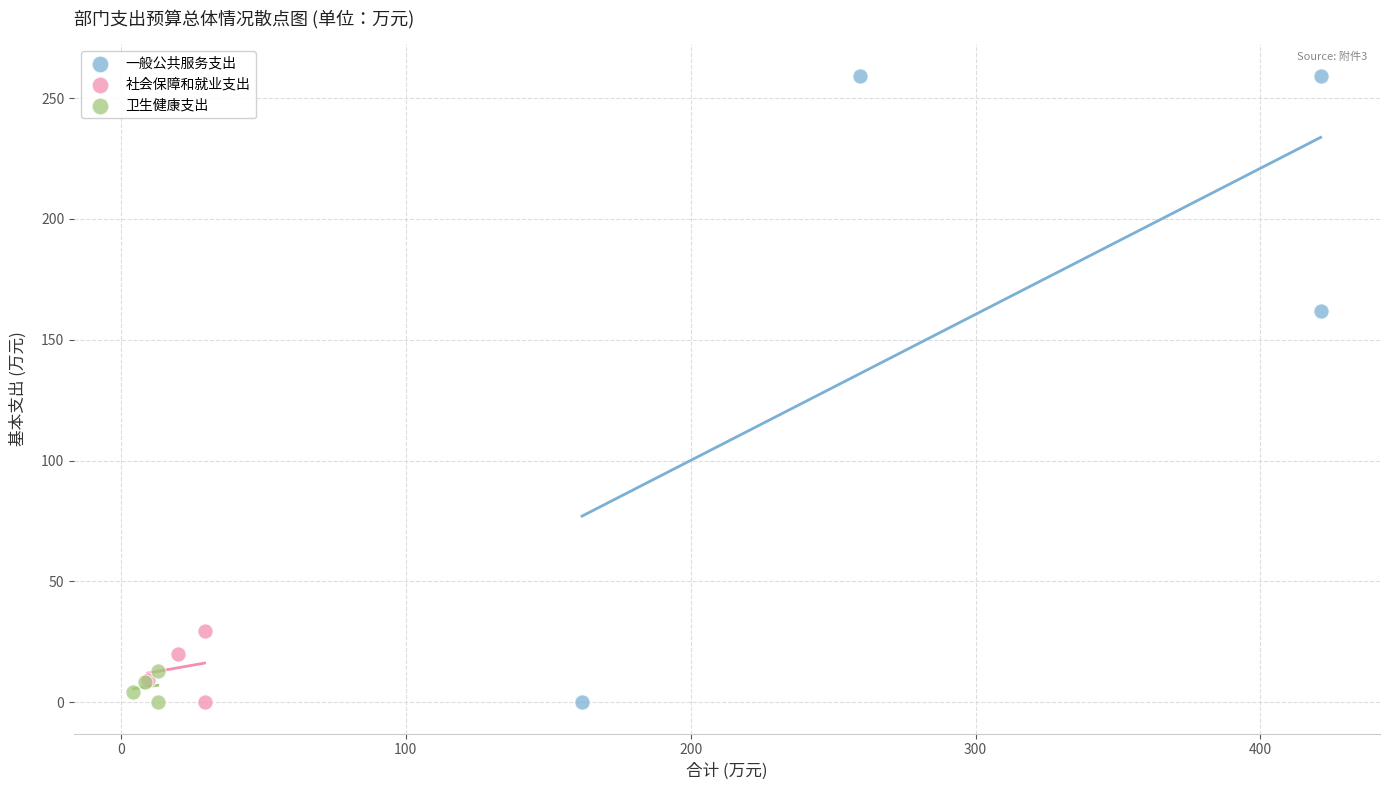

Which series reaches the maximum Y coordinate?

一般公共服务支出